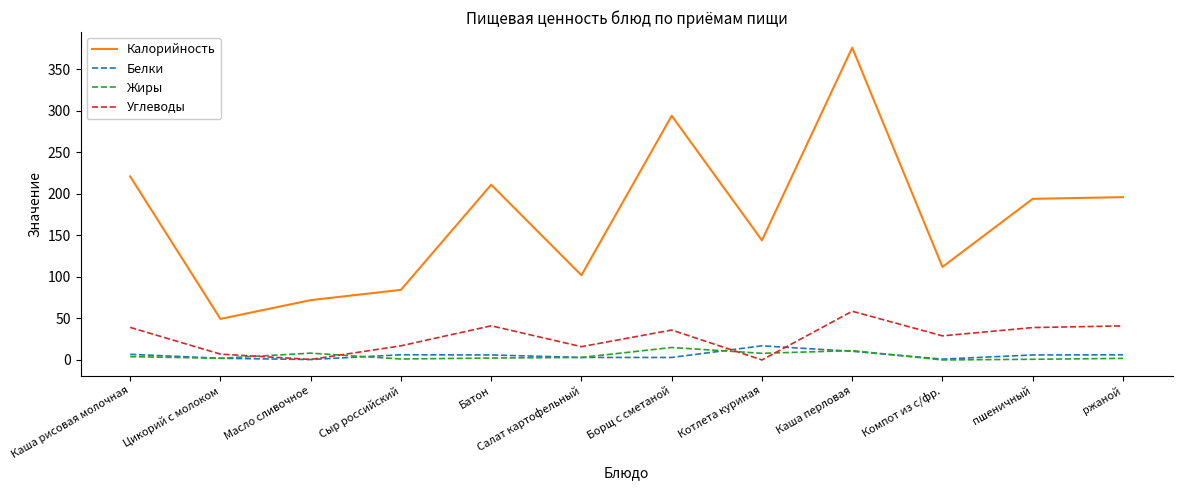

True or false: Жиры and Углеводы cross at least once.

True